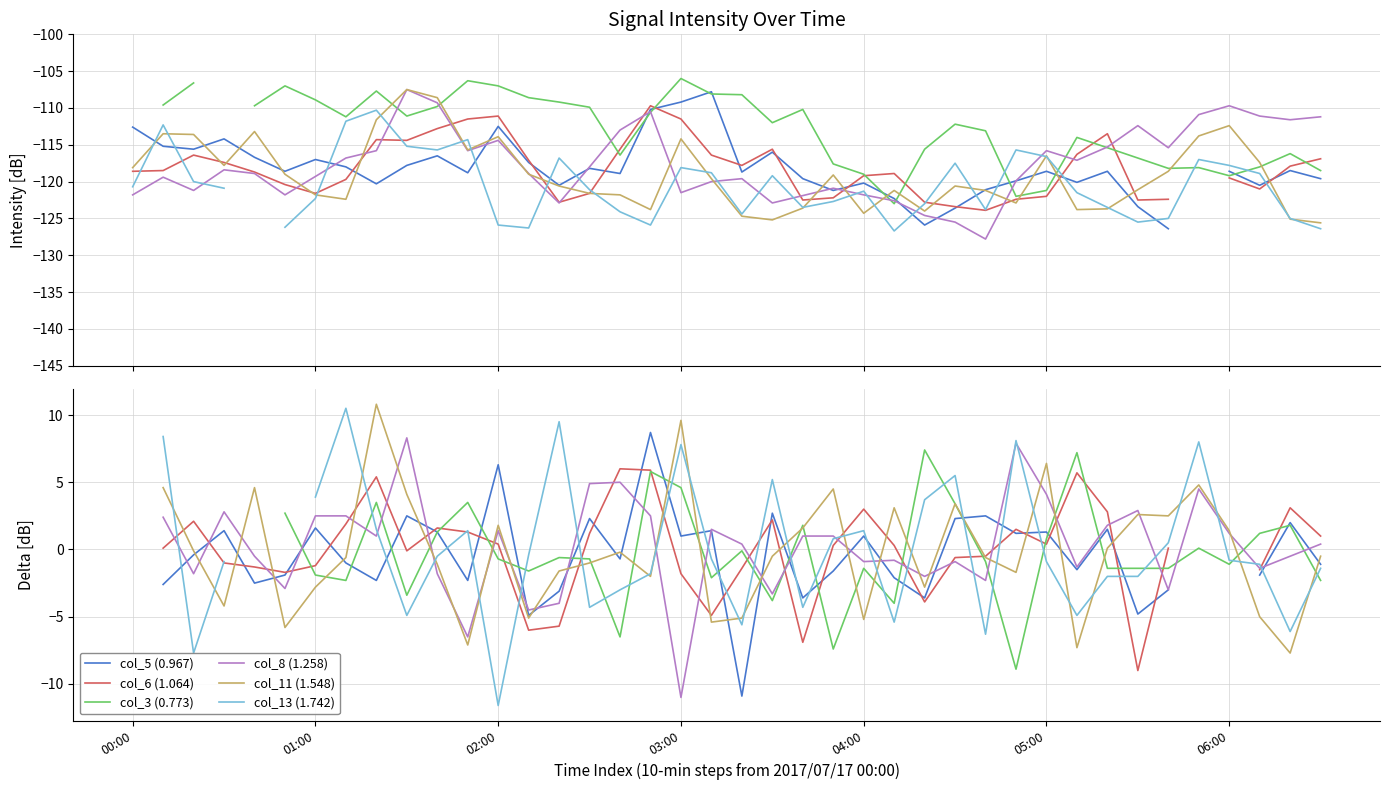

Is this an area chart (filled region under the line)?

No